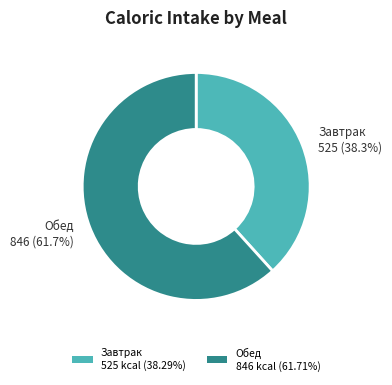

How many segments does this pie chart have?

2